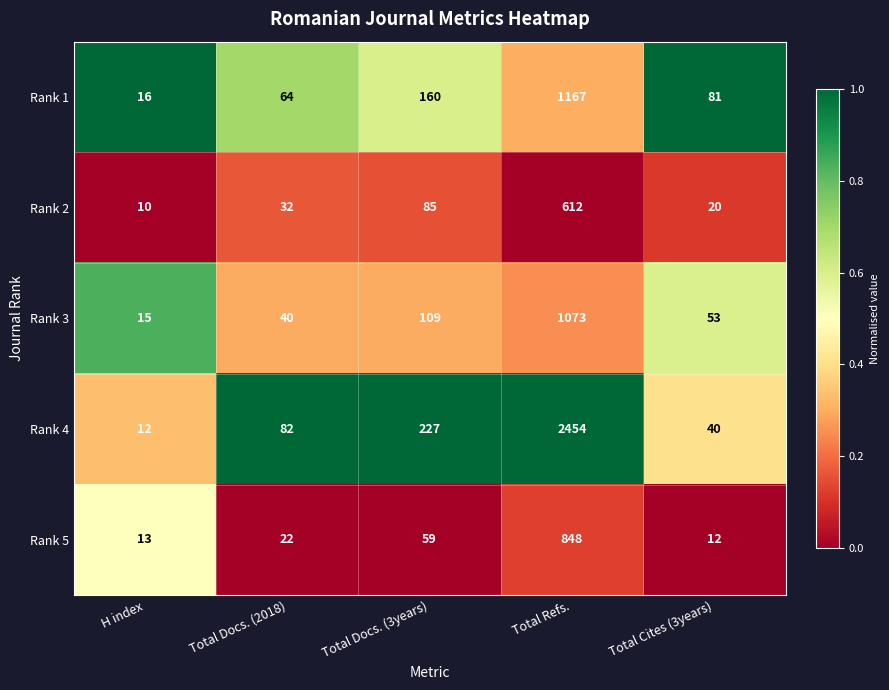

What is the spread (max minus min) of values at Total Refs.?

1842